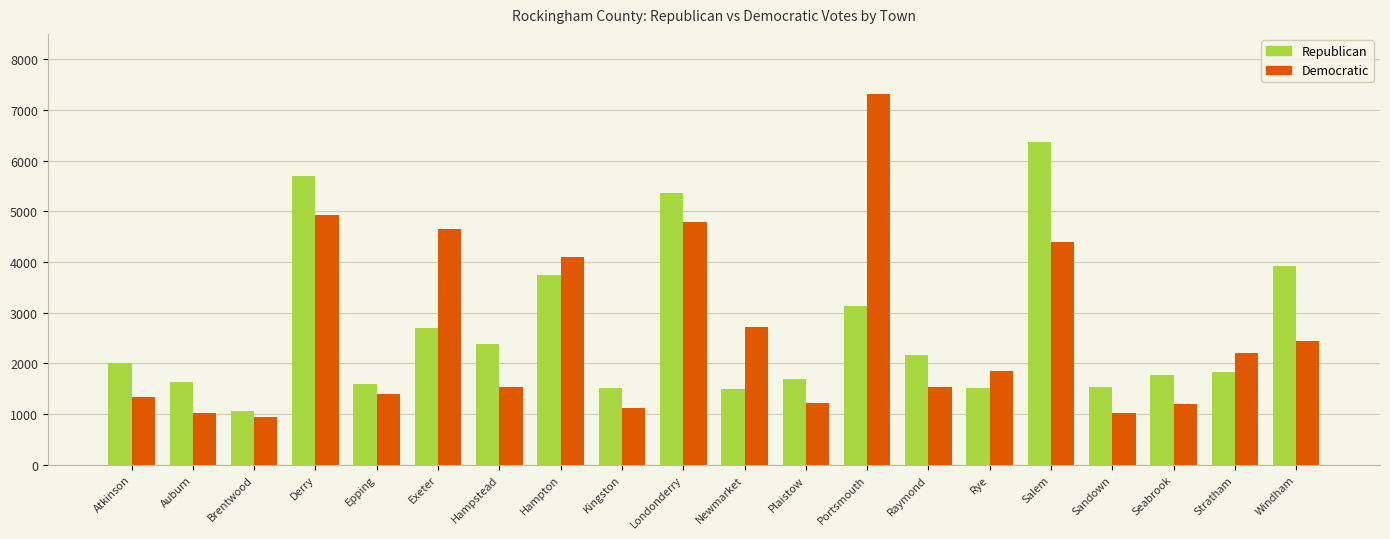

What is the value of the Republican bar at the 11th from the left?

1502